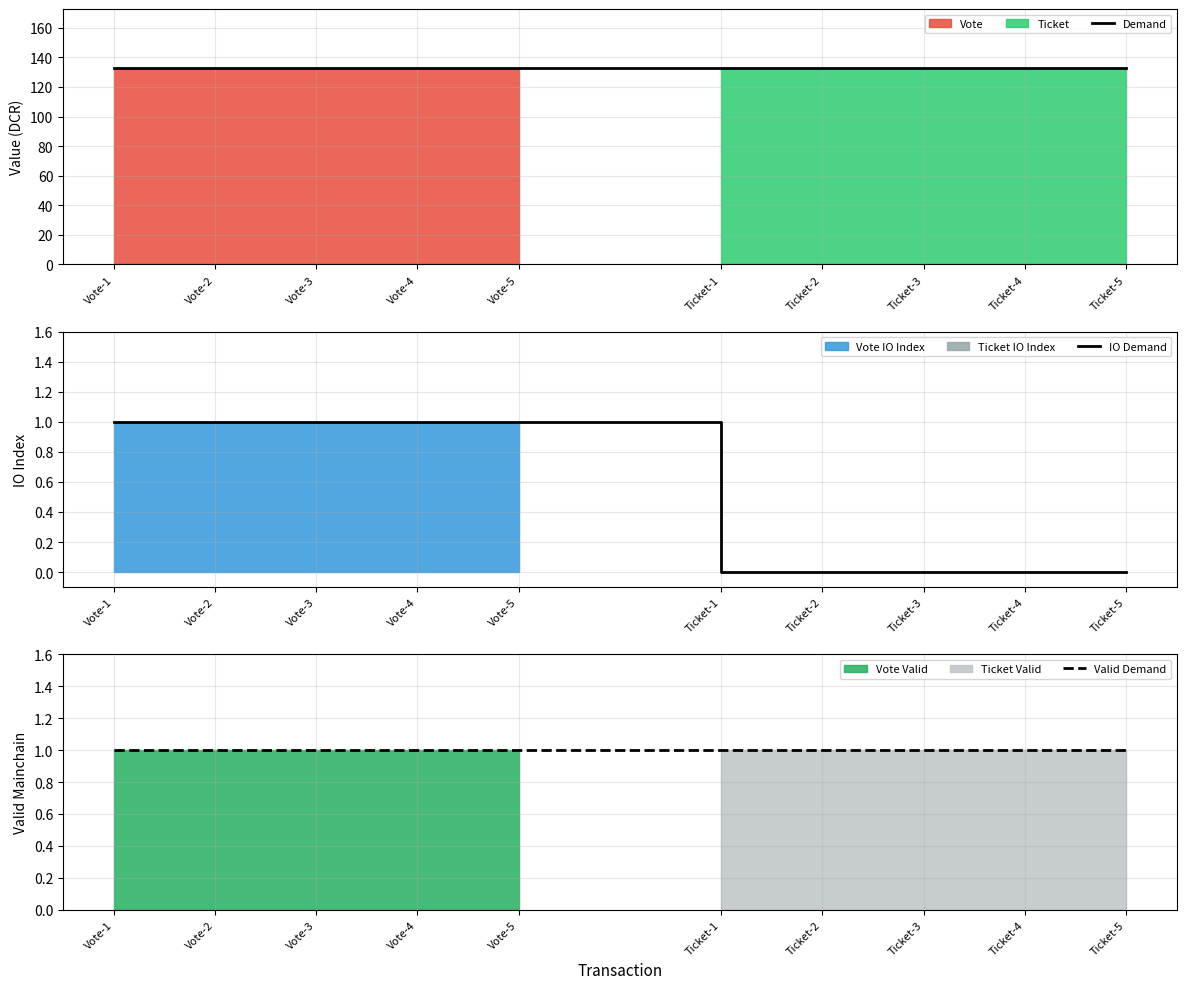

What is the maximum value shown in the chart?

132.8